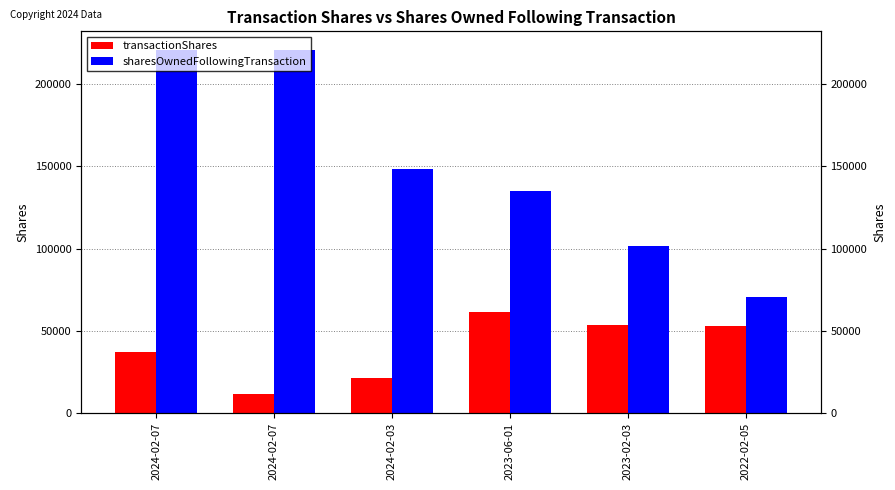

How many bars are there in total?

12